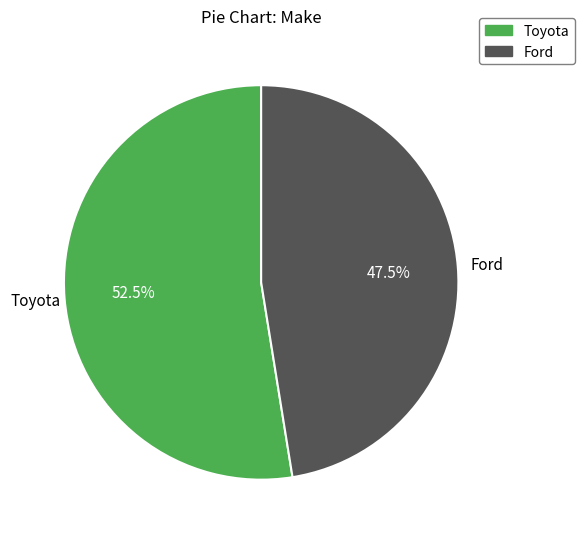

Which category has the biggest portion of the pie?

Toyota